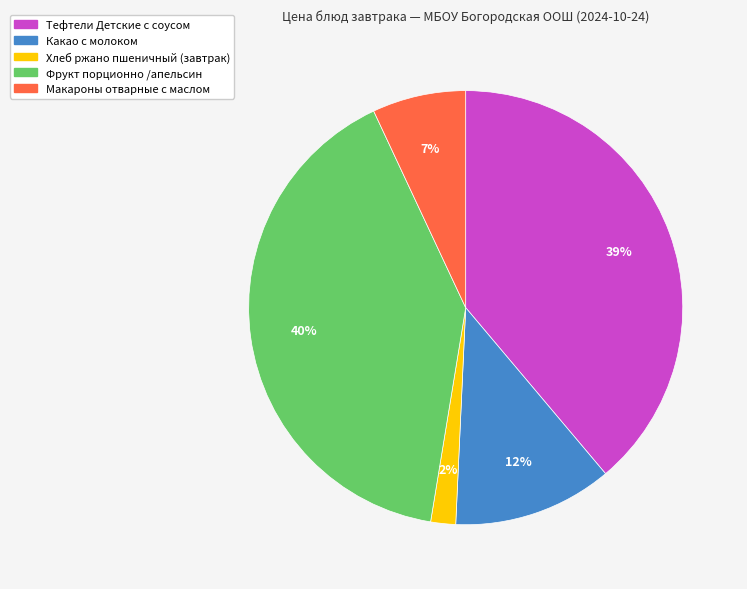

Do Фрукт порционно /апельсин and Какао с молоком together represent more than half of the pie?

Yes